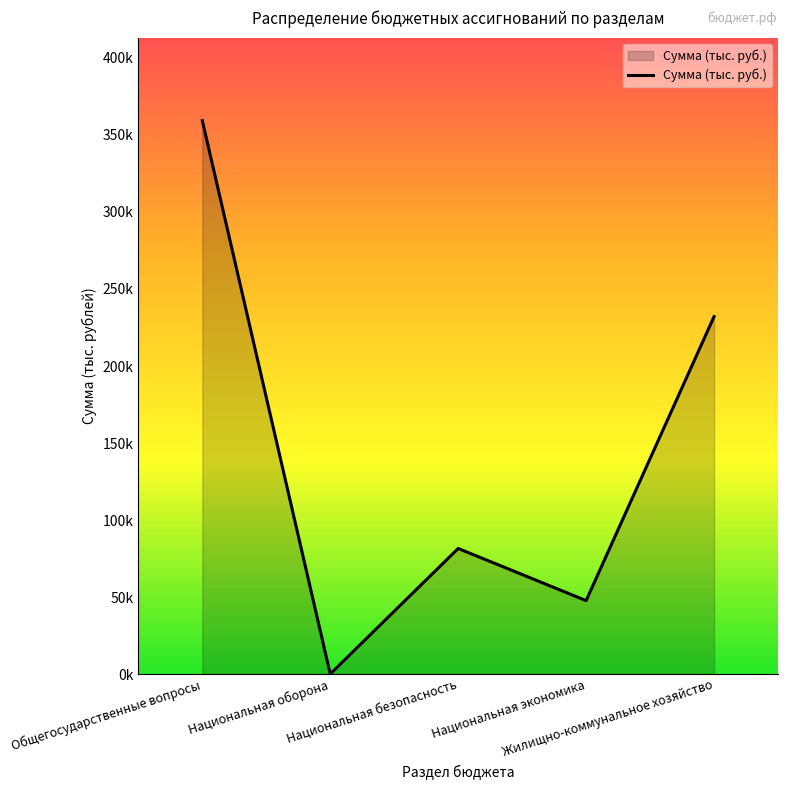

Between Национальная безопасность and Общегосударственные вопросы, which is larger?

Общегосударственные вопросы